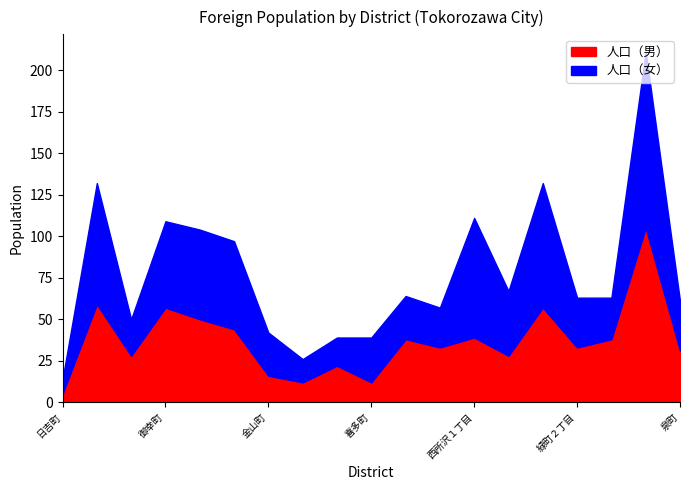

Between 緑町４丁目 and 北有楽町, which is larger?

緑町４丁目